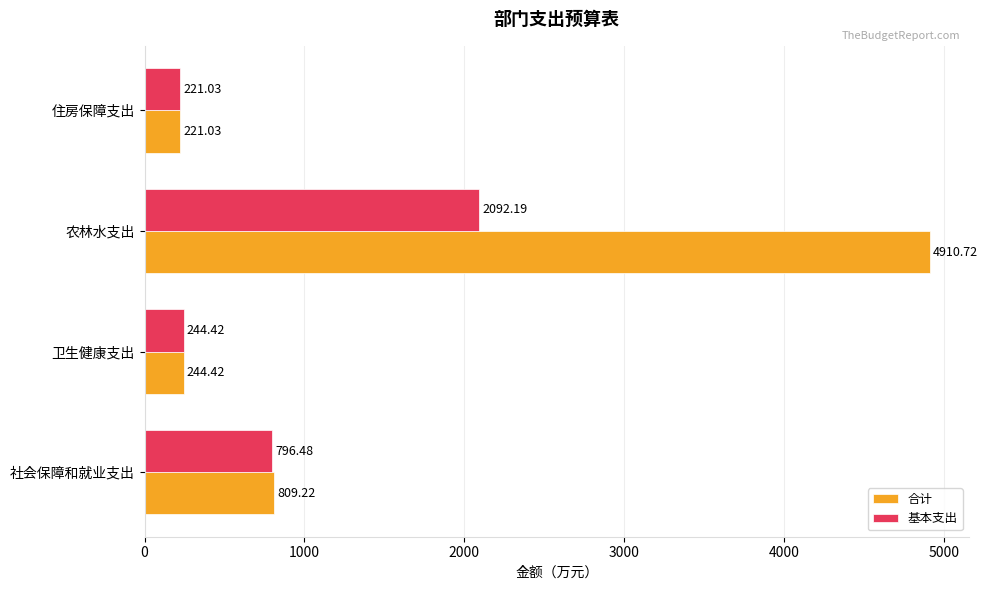

Which series has the largest total across all categories?

合计